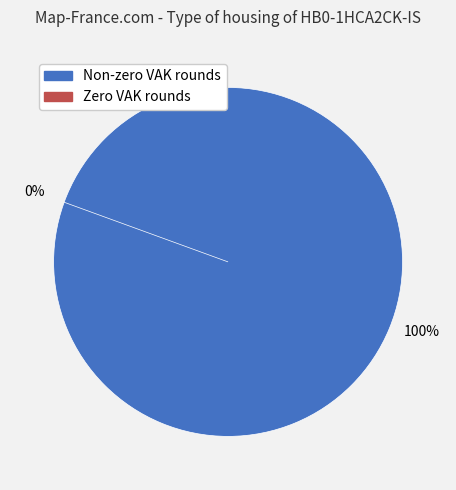

Which slice is the smallest?

2022 2de aanpassing – goedgekeurd